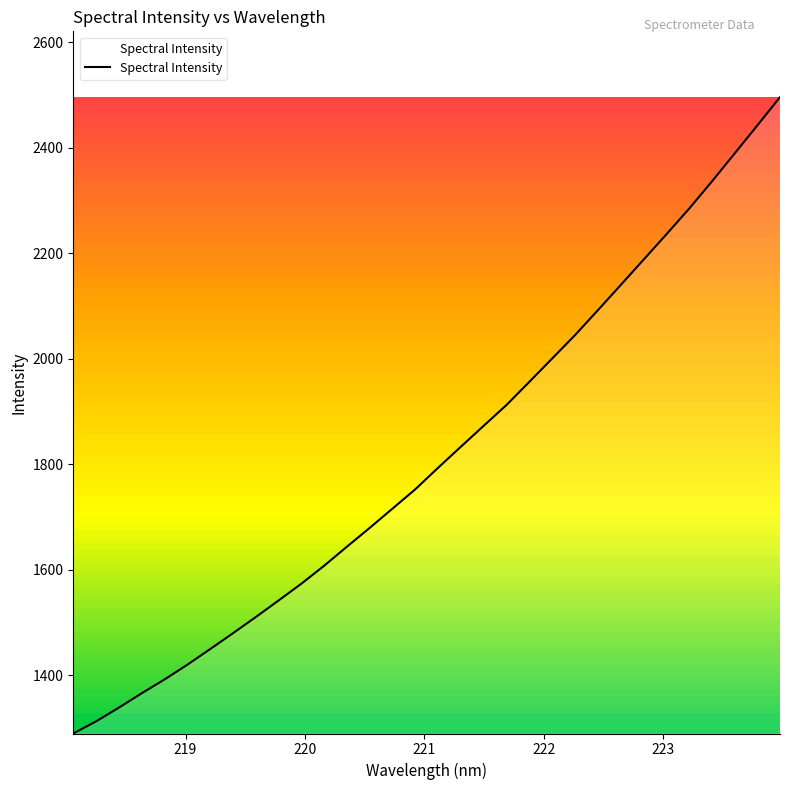

What is the minimum value shown in the chart?

1289.1